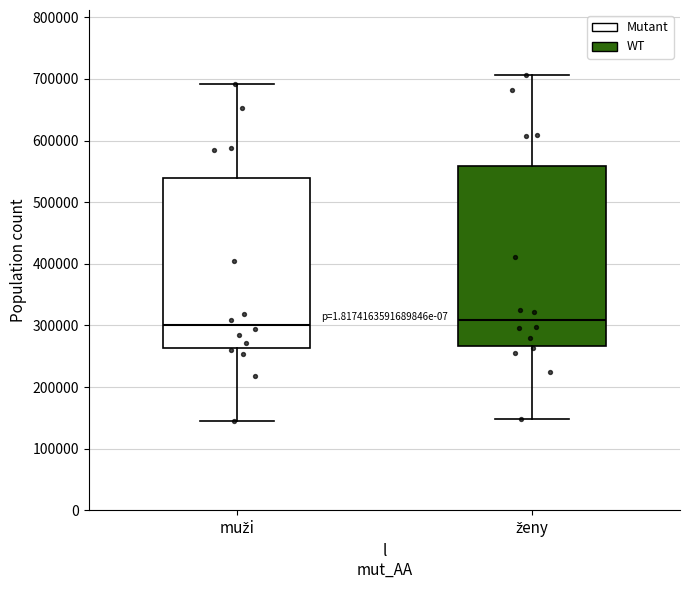

Which box is the tallest, from its lower edge to its upper edge?

ženy